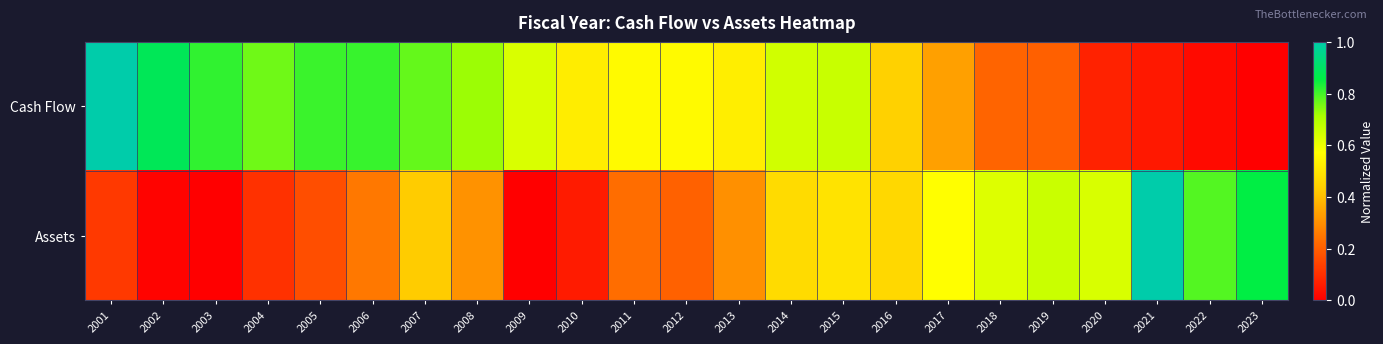

Reading left to right, what are all the values shown in this chart?

Cash Flow: 2001=1.0	2002=0.9	2003=0.8	2004=0.8	2005=0.8	2006=0.8	2007=0.8	2008=0.7	2009=0.6	2010=0.5	2011=0.6	2012=0.6	2013=0.5	2014=0.7	2015=0.7	2016=0.4	2017=0.3	2018=0.2	2019=0.2	2020=0.1	2021=0.1	2022=0.0	2023=0.0
Assets: 2001=0.1	2002=0.0	2003=0.0	2004=0.1	2005=0.2	2006=0.3	2007=0.4	2008=0.3	2009=0.0	2010=0.1	2011=0.2	2012=0.2	2013=0.3	2014=0.5	2015=0.5	2016=0.5	2017=0.6	2018=0.6	2019=0.7	2020=0.6	2021=1.0	2022=0.8	2023=0.9